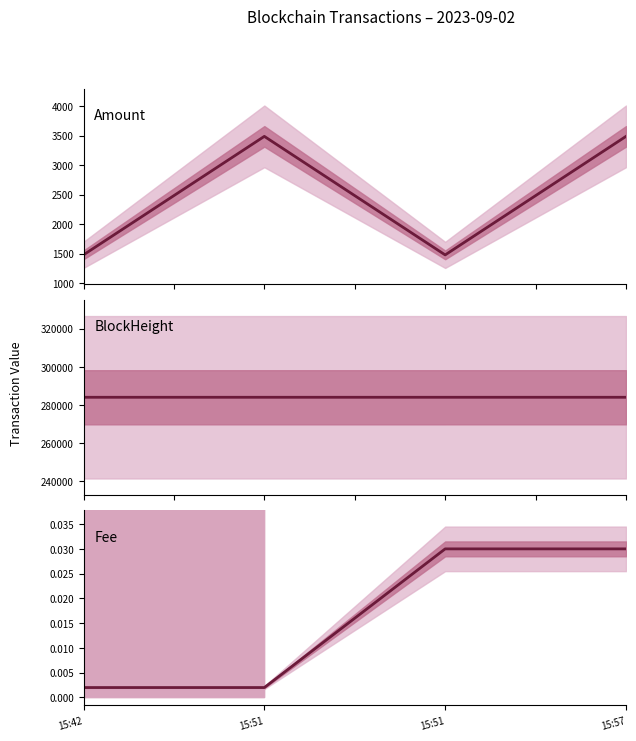

List the labels in order of Fee value, largest first.

15:51, 15:57, 15:42, 15:51